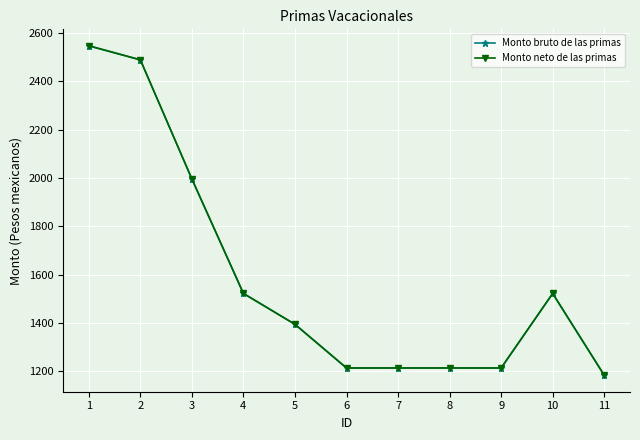

Which has a higher value, 1 or 5?

1